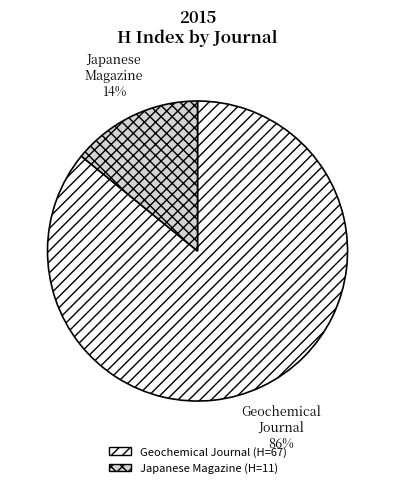

Does any single category account for the majority?

Yes